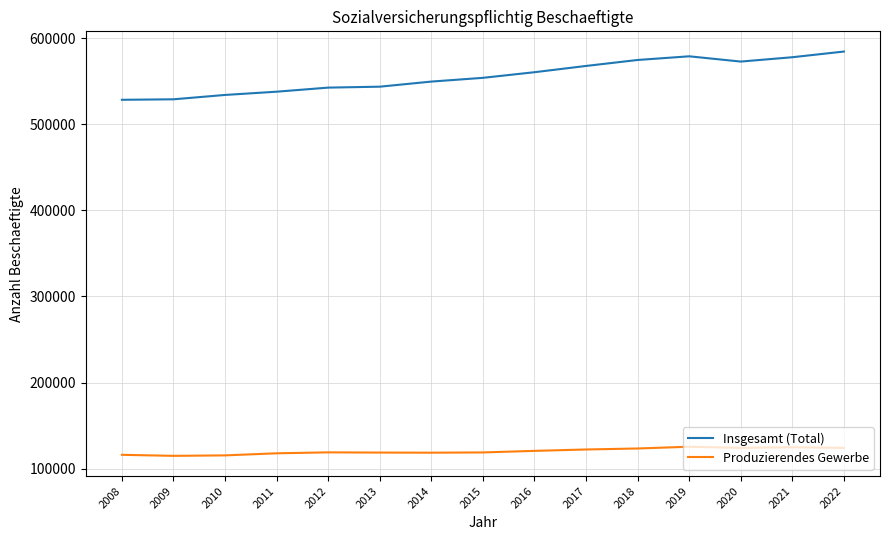

Which series has the largest range (max minus min)?

Insgesamt (Total)